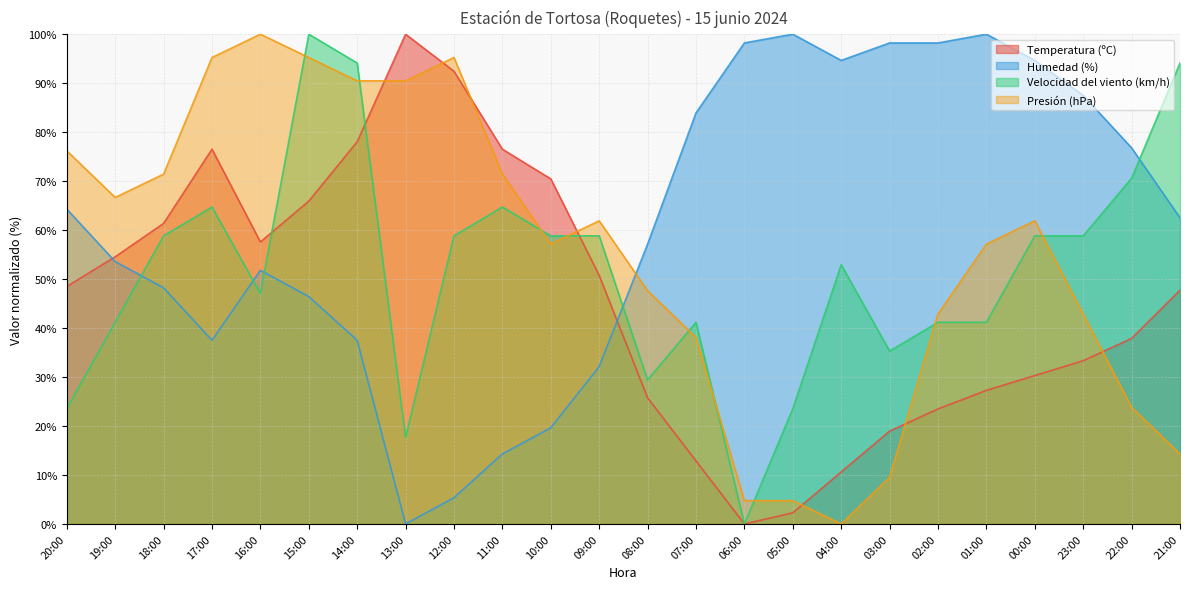

What is the value of the Humedad (%) point at the 6th from the left?

46.4